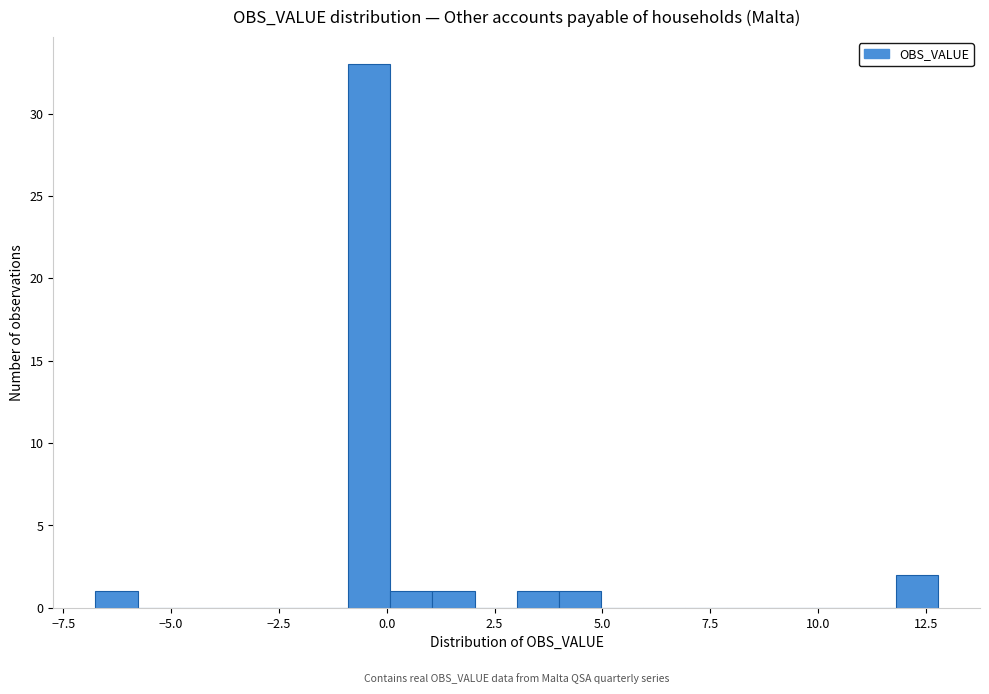

Around what value on the x-axis is the tallest bar? Give the approximate position of its centre, as read against the axis.

-0.5